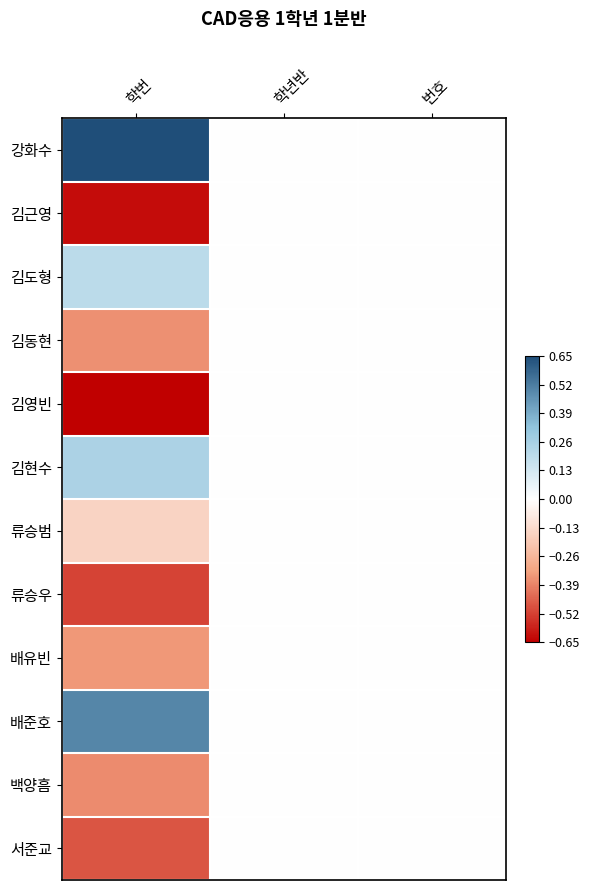

Reading left to right, list all the values displayed in this chart.

강화수: 학번=0.7	학년반=0.0	번호=0.0
김근영: 학번=-0.6	학년반=0.0	번호=0.0
김도형: 학번=0.2	학년반=0.0	번호=0.0
김동현: 학번=-0.4	학년반=0.0	번호=0.0
김영빈: 학번=-0.7	학년반=0.0	번호=0.0
김현수: 학번=0.2	학년반=0.0	번호=0.0
류승범: 학번=-0.2	학년반=0.0	번호=0.0
류승우: 학번=-0.5	학년반=0.0	번호=0.0
배유빈: 학번=-0.4	학년반=0.0	번호=0.0
배준호: 학번=0.5	학년반=0.0	번호=0.0
백양흠: 학번=-0.4	학년반=0.0	번호=0.0
서준교: 학번=-0.5	학년반=0.0	번호=0.0